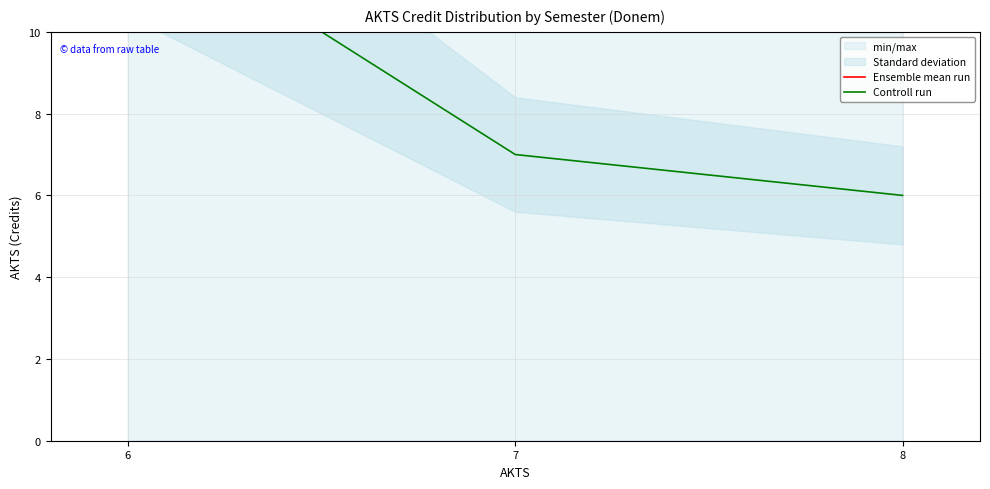

Reading right to left, list all the values displayed in this chart.

Ensemble mean run: 12	14	14
Controll run: 6	7	13